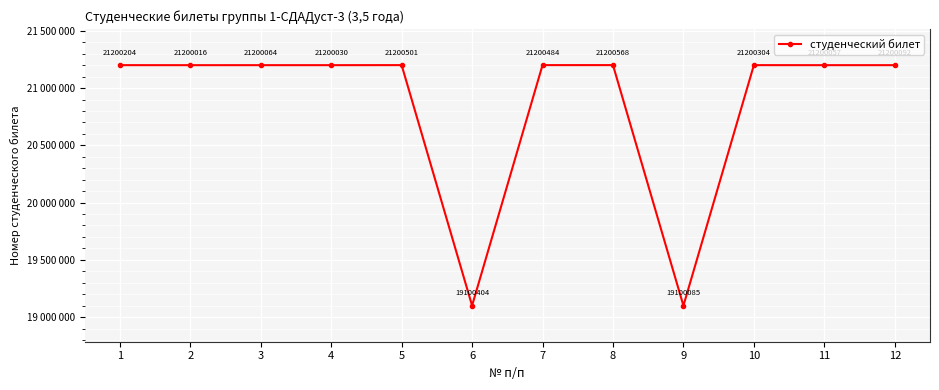

List the labels in order of value, largest first.

8, 5, 7, 10, 1, 12, 3, 11, 4, 2, 6, 9